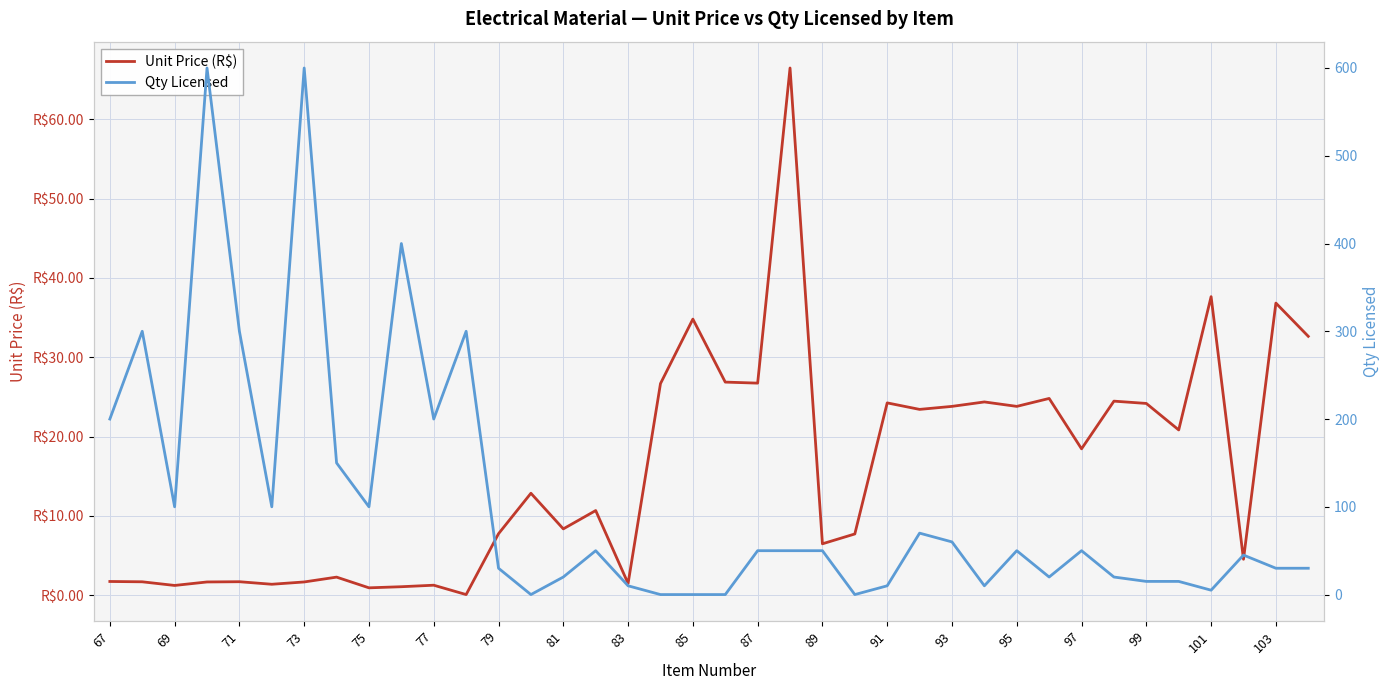

At which category is the sum across all series the highest?

73